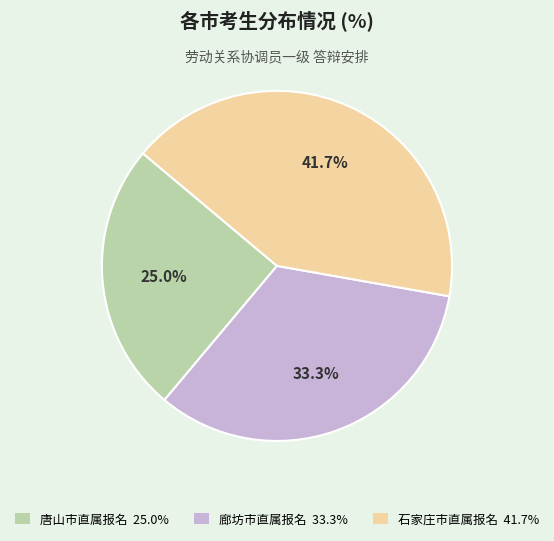

How many slices are in this pie chart?

3